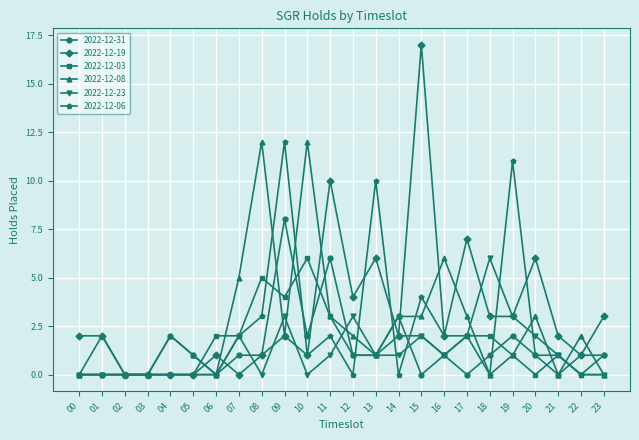

What is the total value across all series at 22?

4